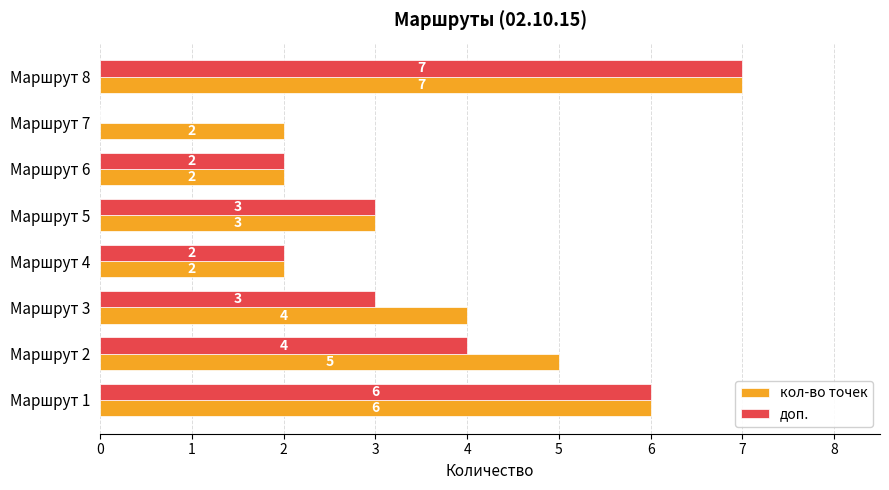

What is the average value of the кол-во точек series?

4